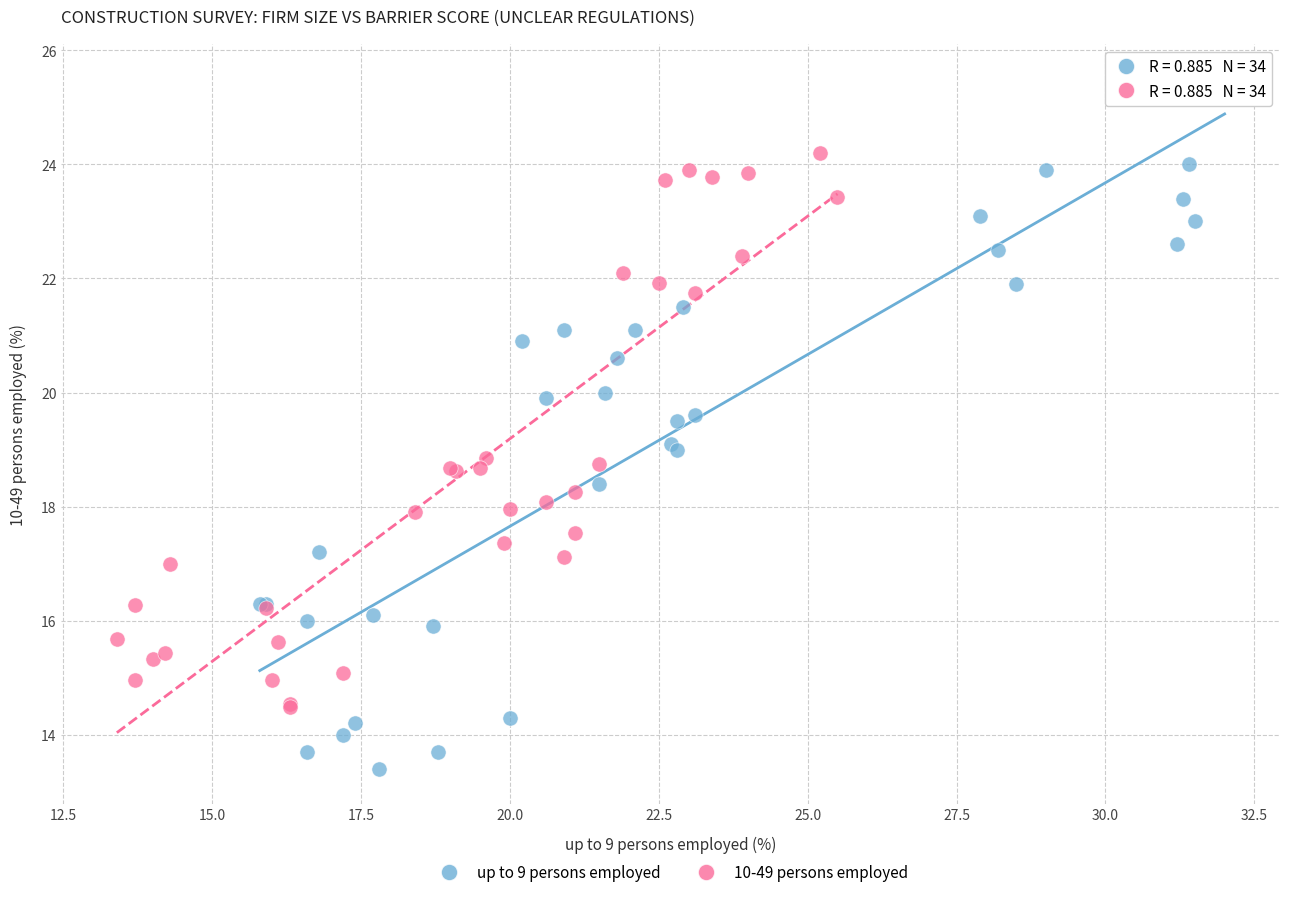

Which series has the largest Y range (max minus min)?

up to 9 persons employed